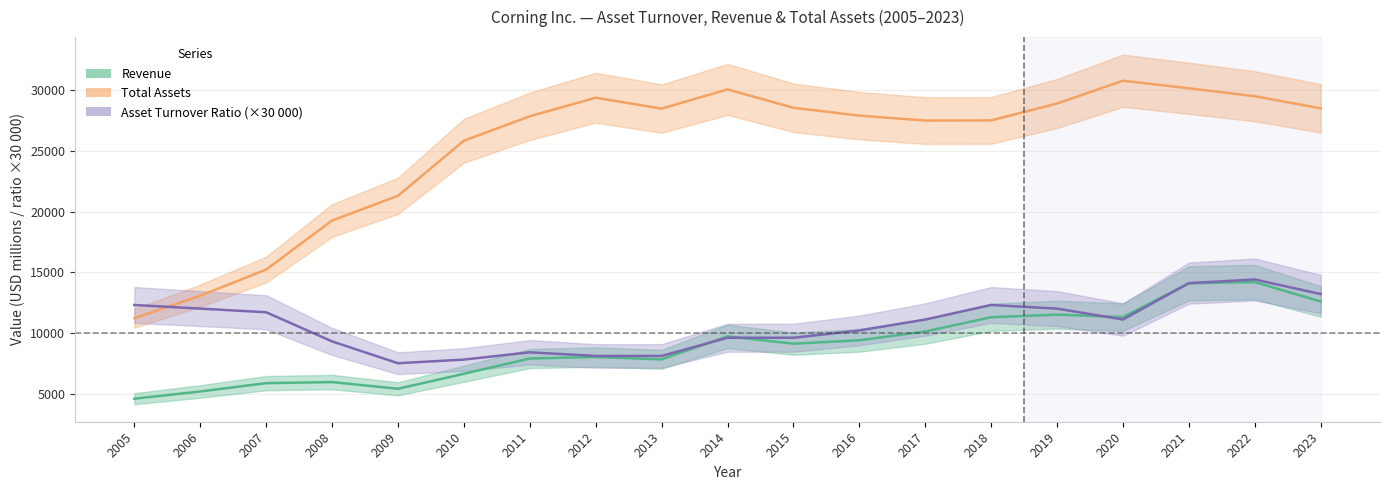

Where is the first local maximum for Asset Turnover Ratio?

2011